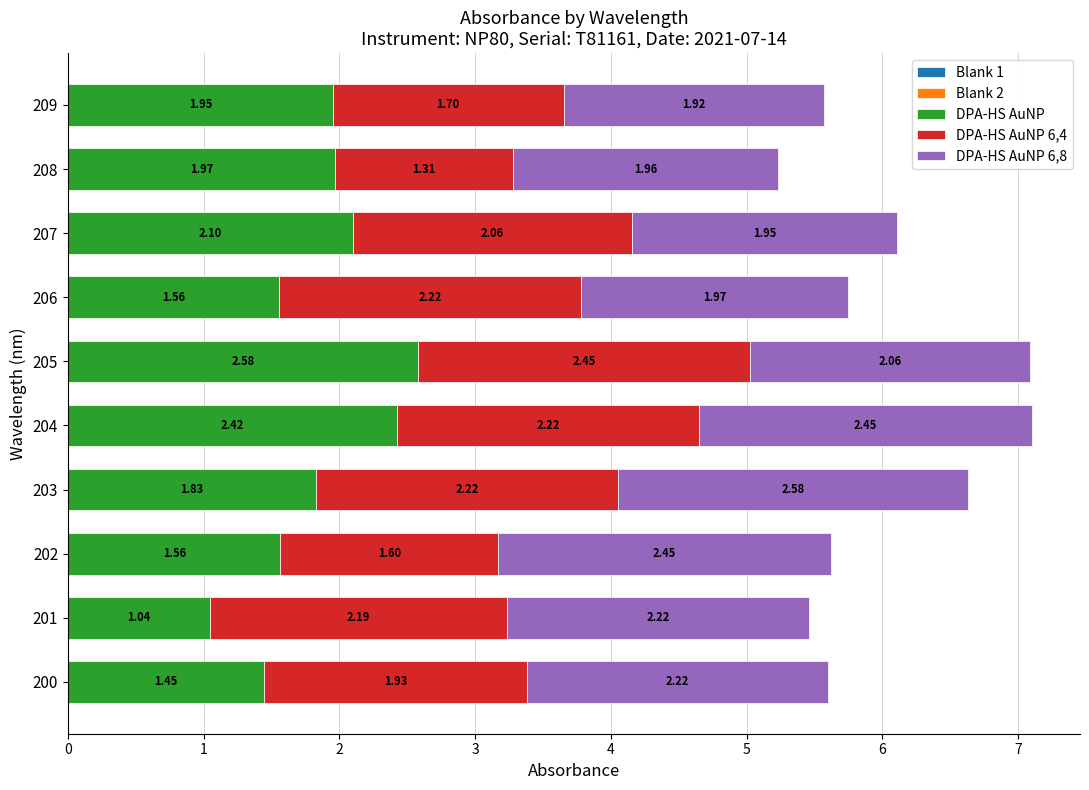

What is the sum of all DPA-HS AuNP values?

18.5